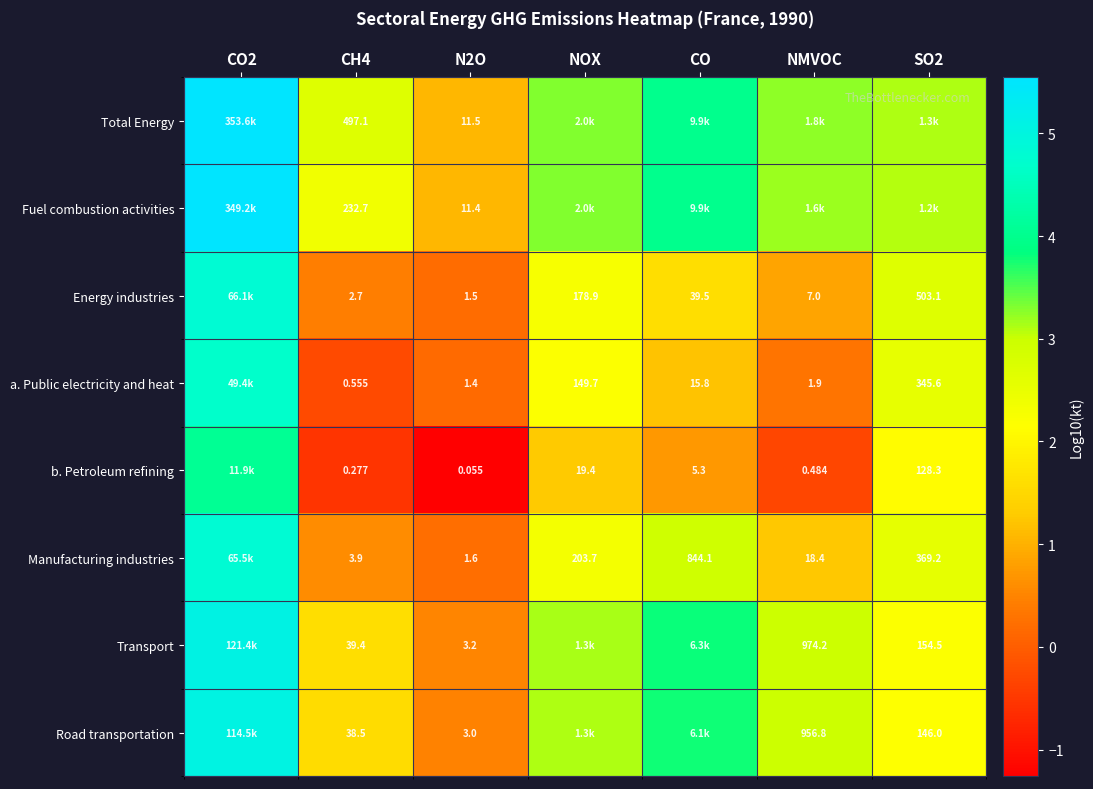

What is the total value across all series at CO?

22.0